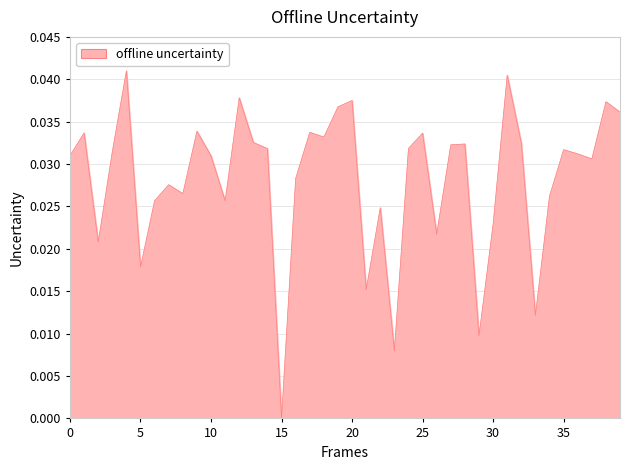

How many series are shown in this chart?

1